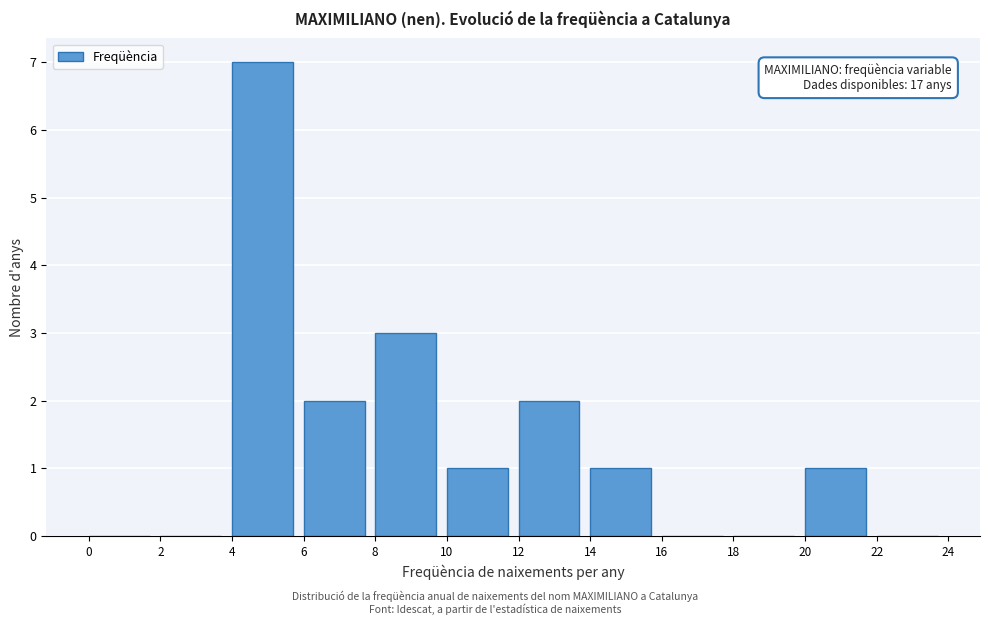

Over which range of the x-axis is the bar tallest?

4 to 6